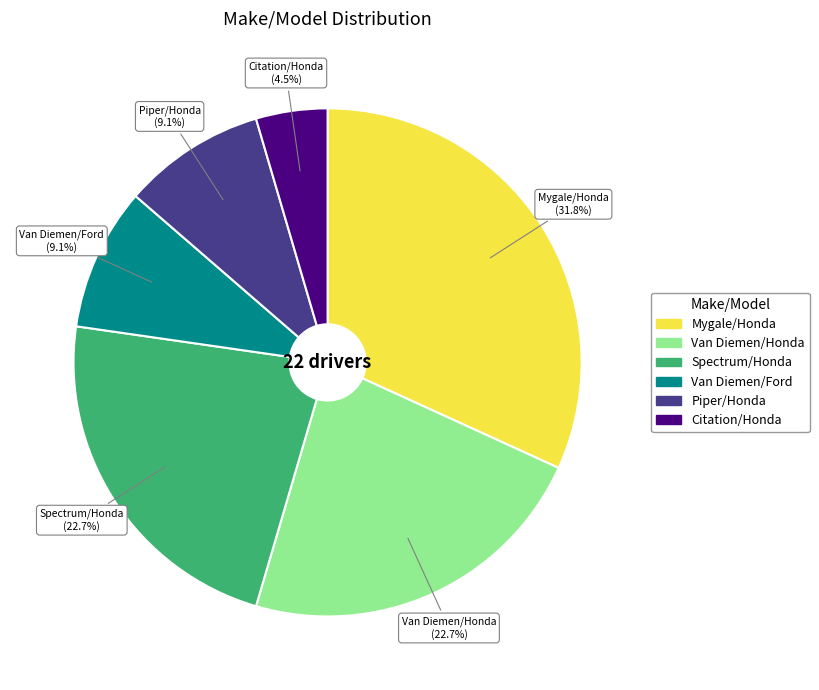

How many segments does this pie chart have?

6